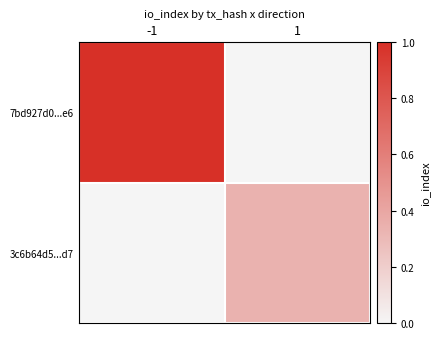

Rank the series by their maximum value, from lowest to highest.

3c6b64d5...d7, 7bd927d0...e6